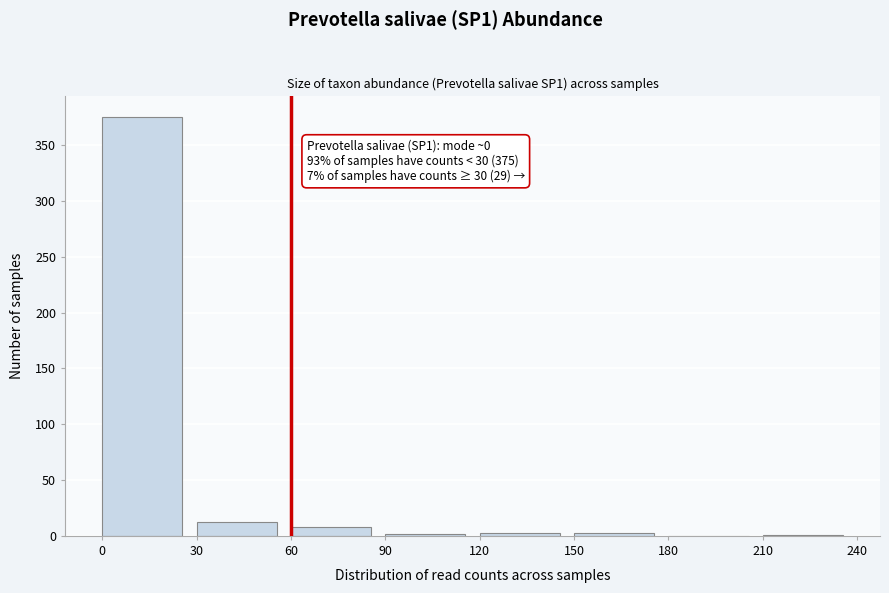

Over which range of the x-axis is the bar tallest?

0 to 30